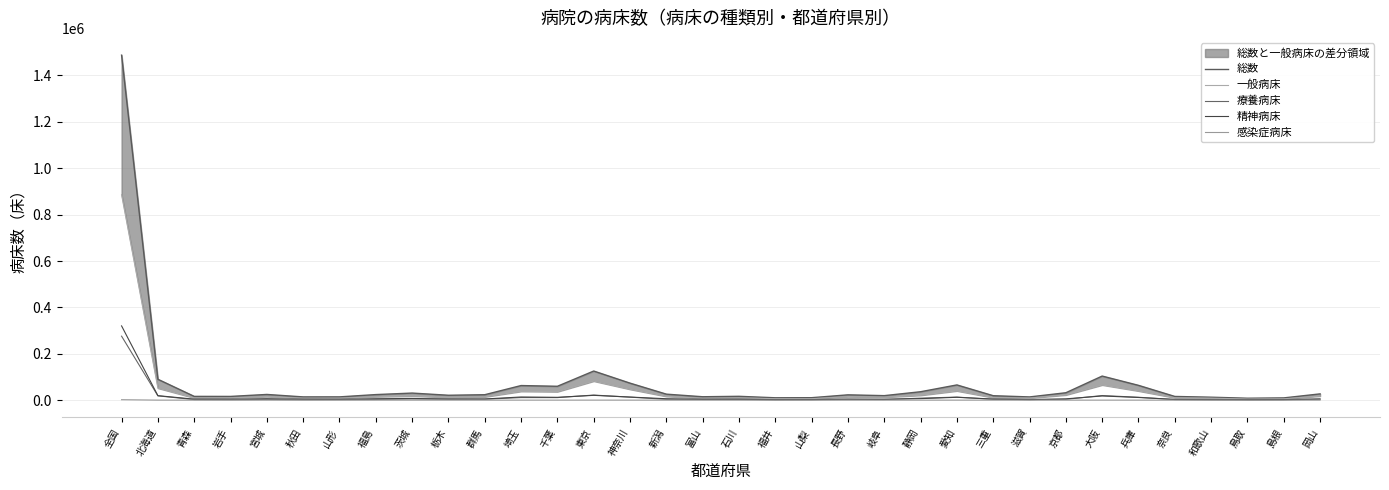

What is the average value of the 総数 series?

76795